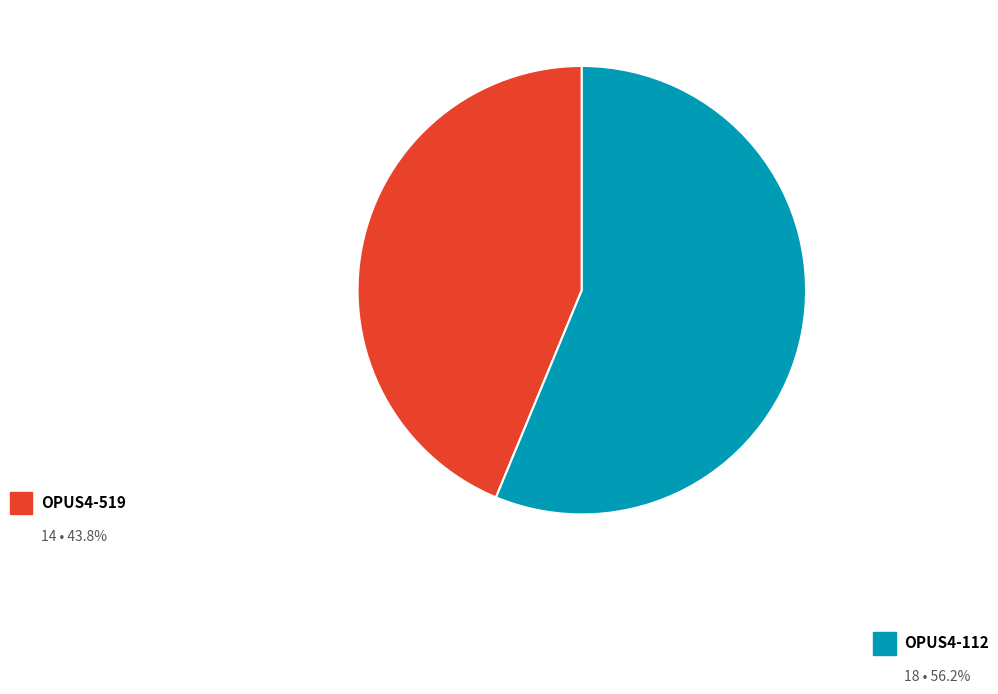

Which slice is the largest?

OPUS4-112